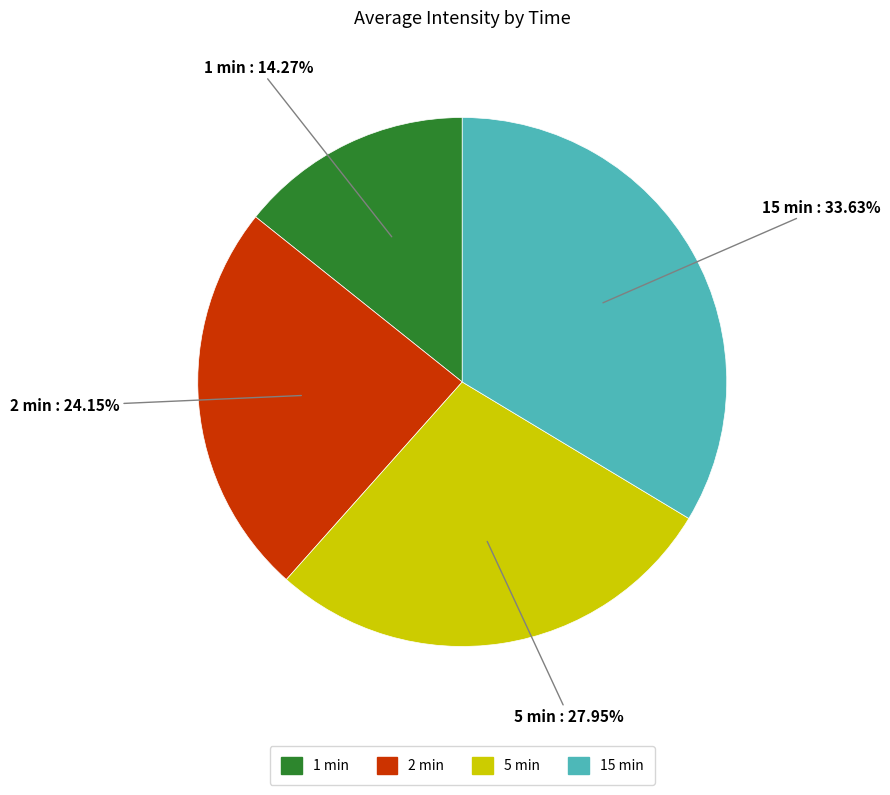

What is the largest slice in the pie chart?

15 min